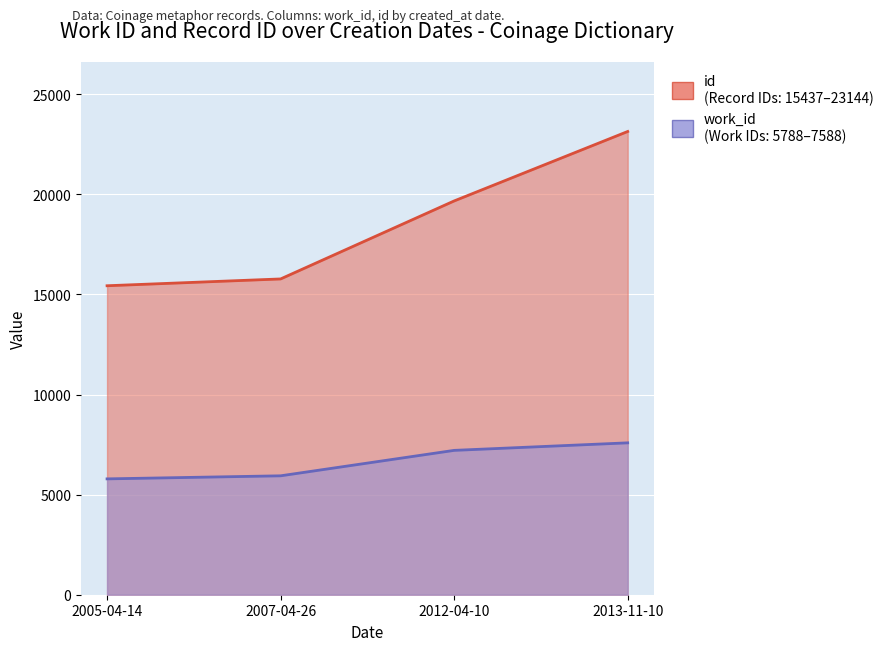

At which label does id first exceed 19674?

2013-11-10